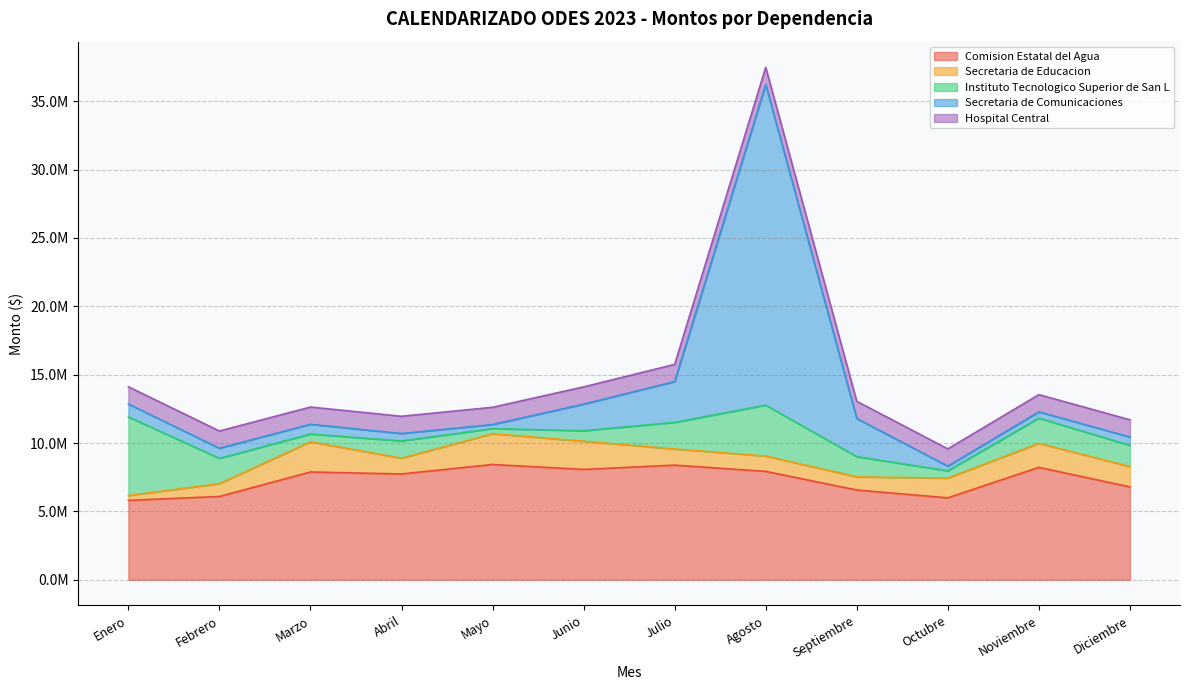

Which series changed the most between Marzo and Julio?

Secretaria de Comunicaciones